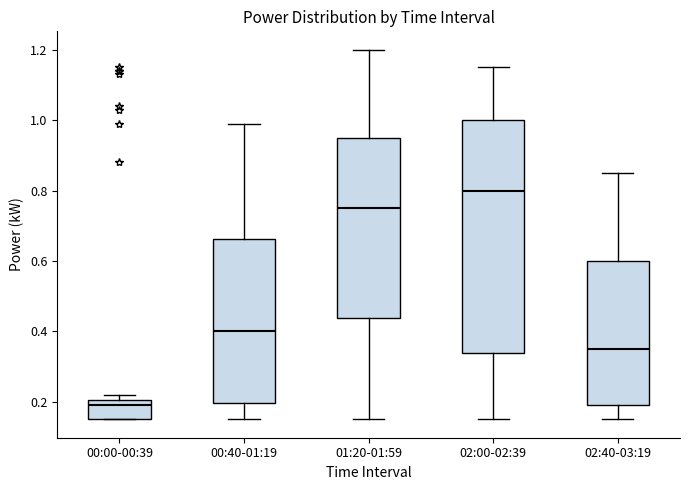

Reading left to right, read every box against the y-axis: the position of its median line, the range the box covers, and the ends of its whiskers. The values are not printed on the chart, so give them approximately, as read against the axis.

00:00-00:39: median 0.20 (just below the box's upper edge), box 0.16 to 0.20, whiskers 0.16 to 0.22
00:40-01:19: median 0.40, box 0.20 to 0.66, whiskers 0.16 to 1.00
01:20-01:59: median 0.76, box 0.44 to 0.96, whiskers 0.16 to 1.20
02:00-02:39: median 0.80, box 0.34 to 1.00, whiskers 0.16 to 1.16
02:40-03:19: median 0.36, box 0.20 to 0.60, whiskers 0.16 to 0.86